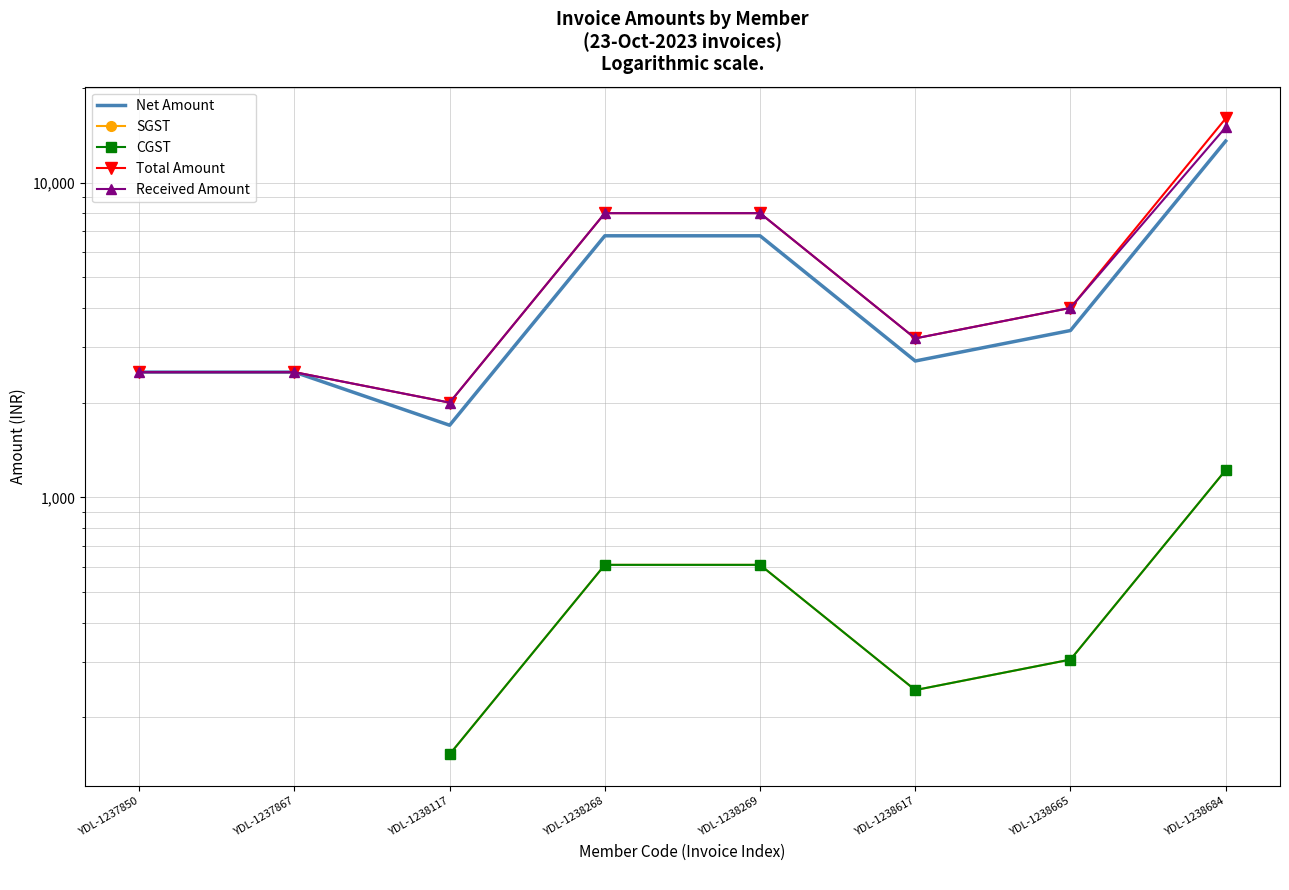

Is the value of Net Amount at YDL-1238269 greater than the value of Received Amount at YDL-1238269?

No